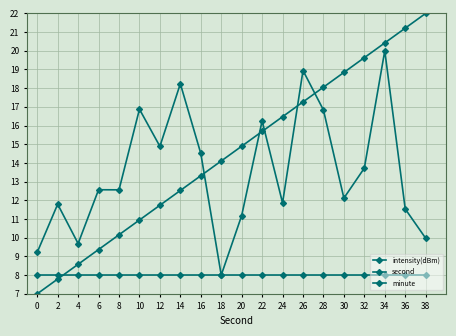

What is the average value of the second series?

14.5